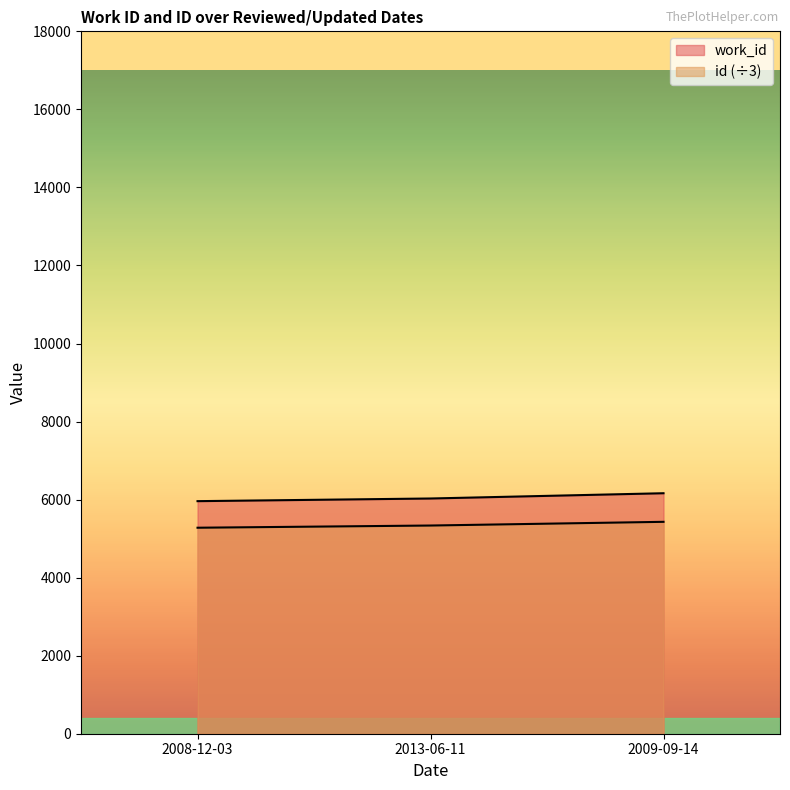

What is the label of the 2nd point from the left?

2013-06-11